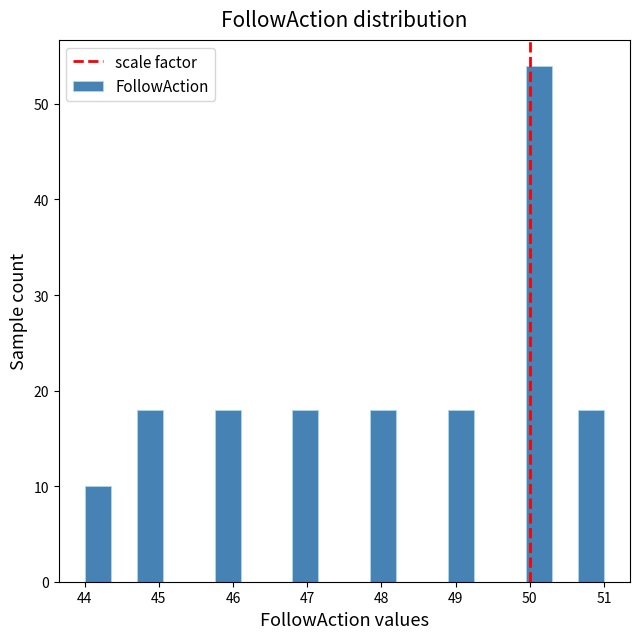

Around what value on the x-axis is the tallest bar? Give the approximate position of its centre, as read against the axis.

50.1